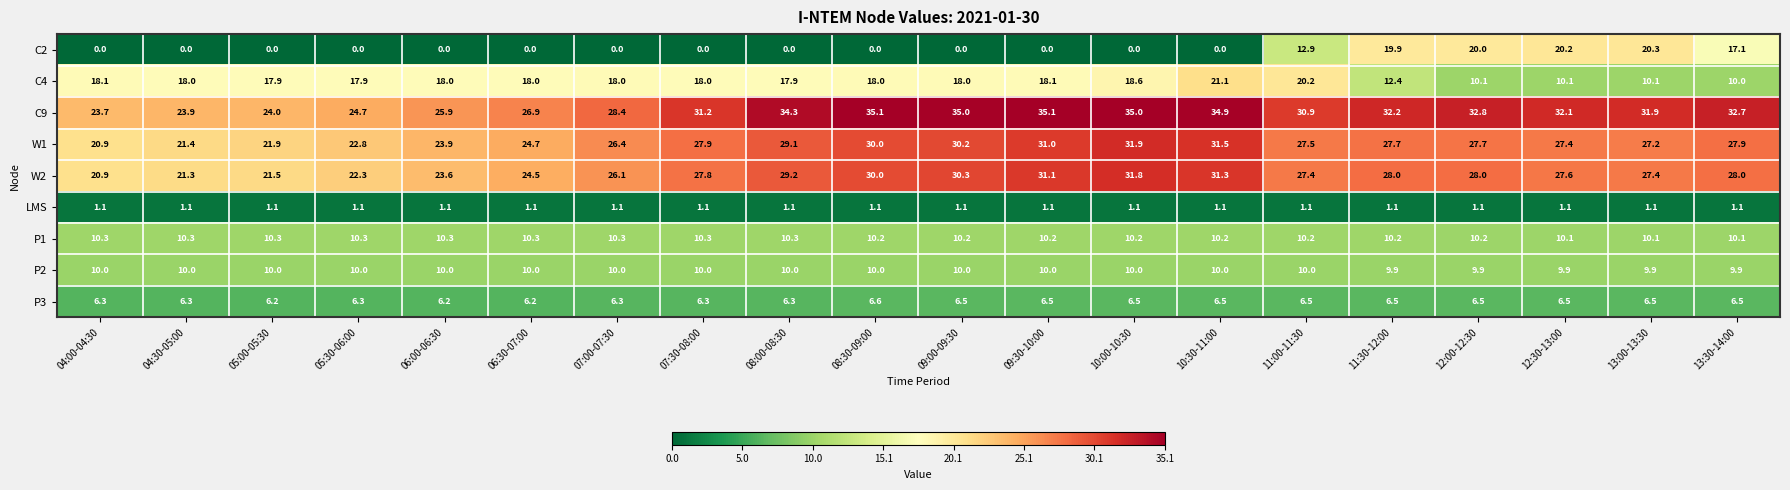

What is the sum of the C9 values at 11:30-12:00 and 11:00-11:30?

63.1